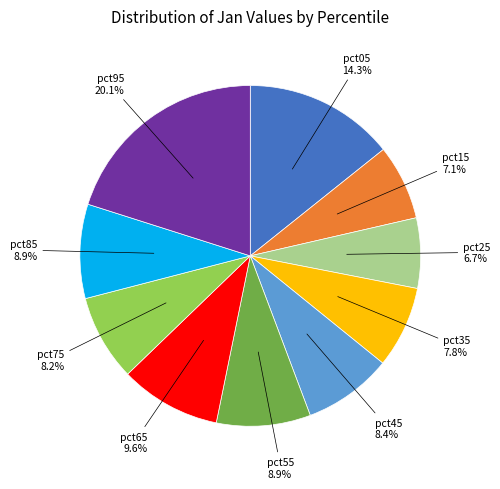

Count the number of slices in the pie.

10